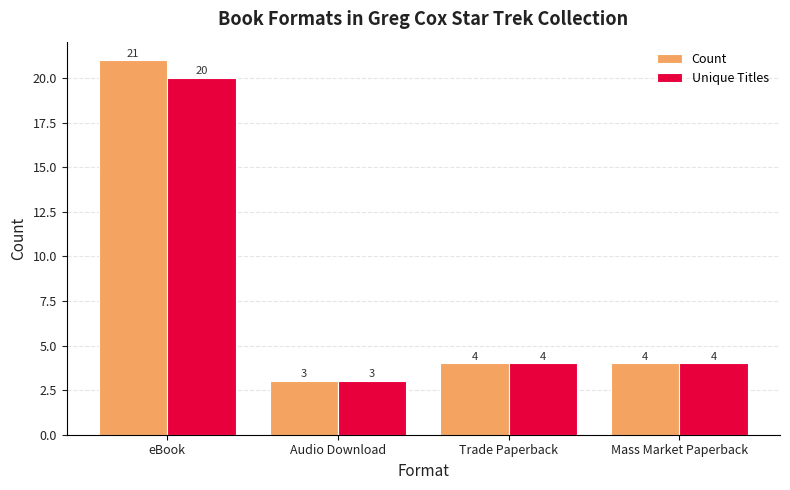

What is the average value of the Unique Titles series?

8